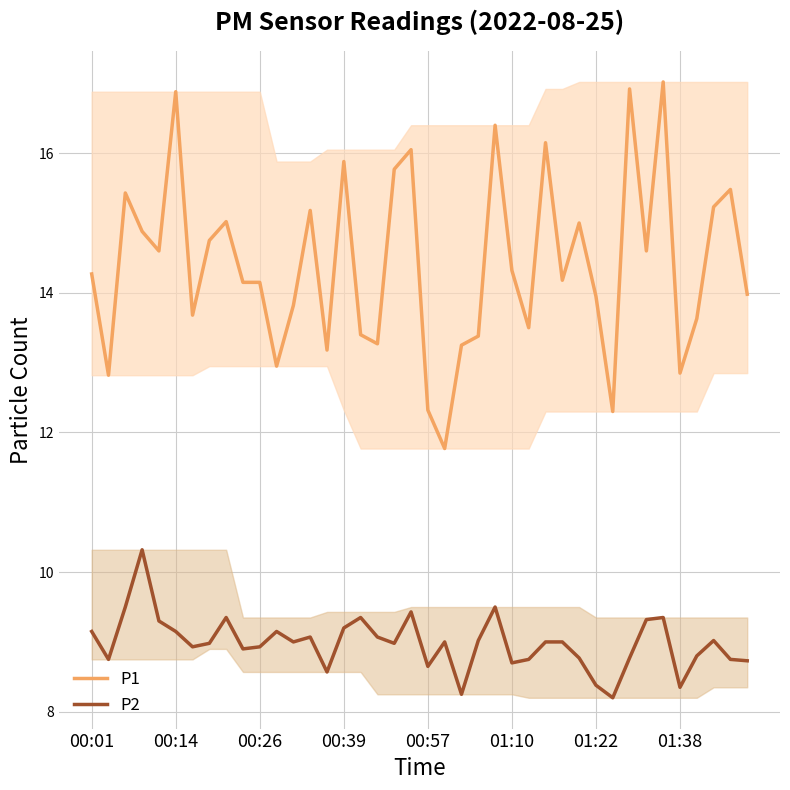

Which has a higher value, 24 or 23?

24